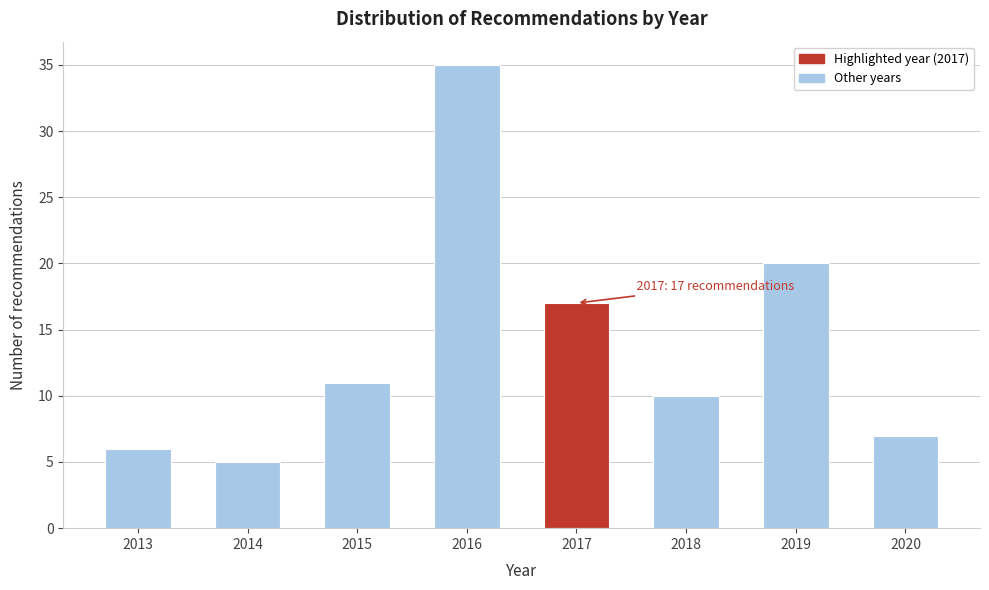

Reading right to left, what are all the values shown in this chart?

2020=7	2019=20	2018=10	2017=17	2016=35	2015=11	2014=5	2013=6